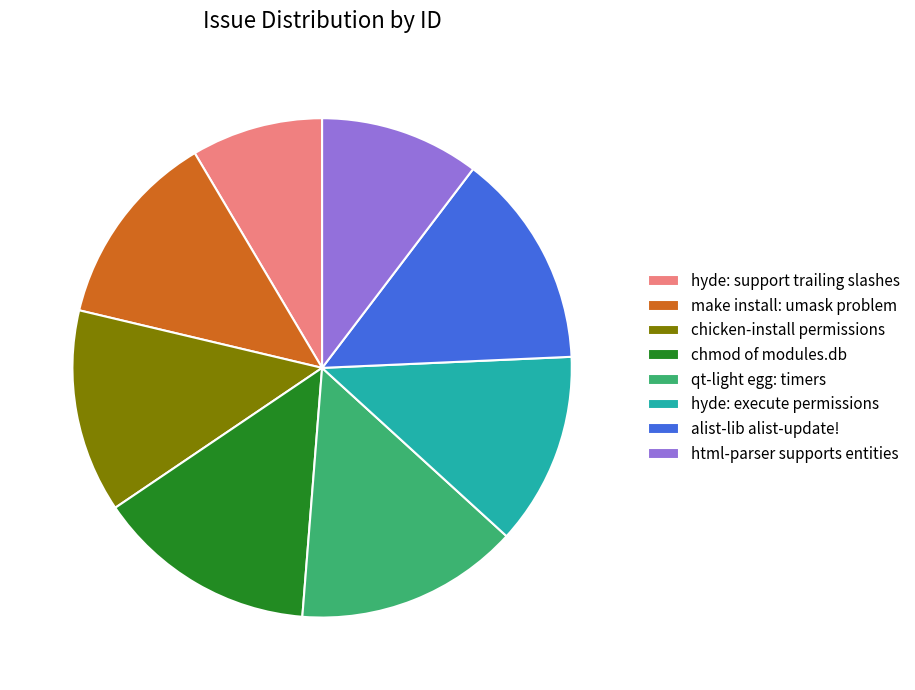

What is the smallest slice in the pie chart?

hyde: support trailing slashes